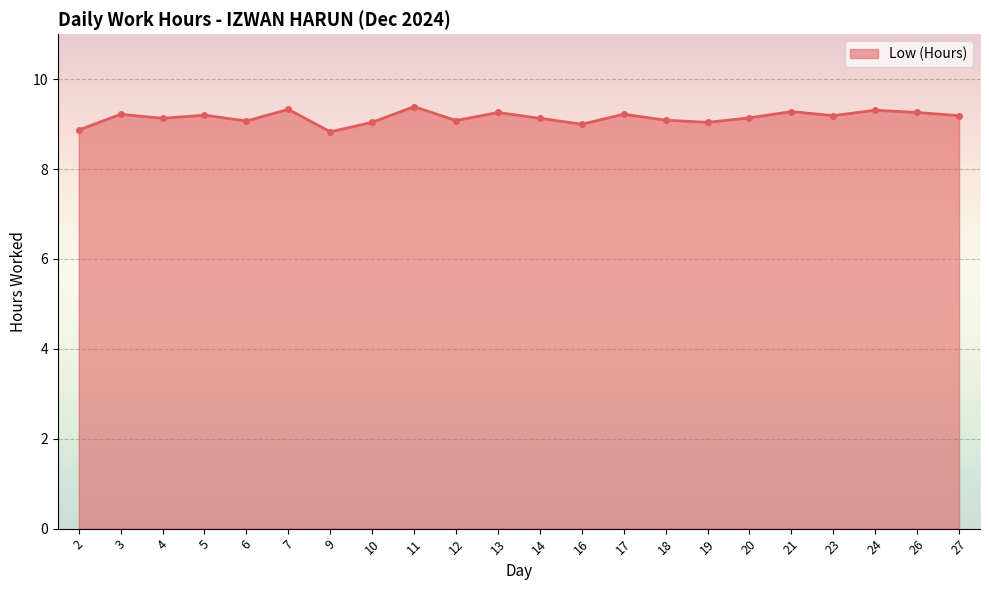

How many distinct data groups are displayed?

1